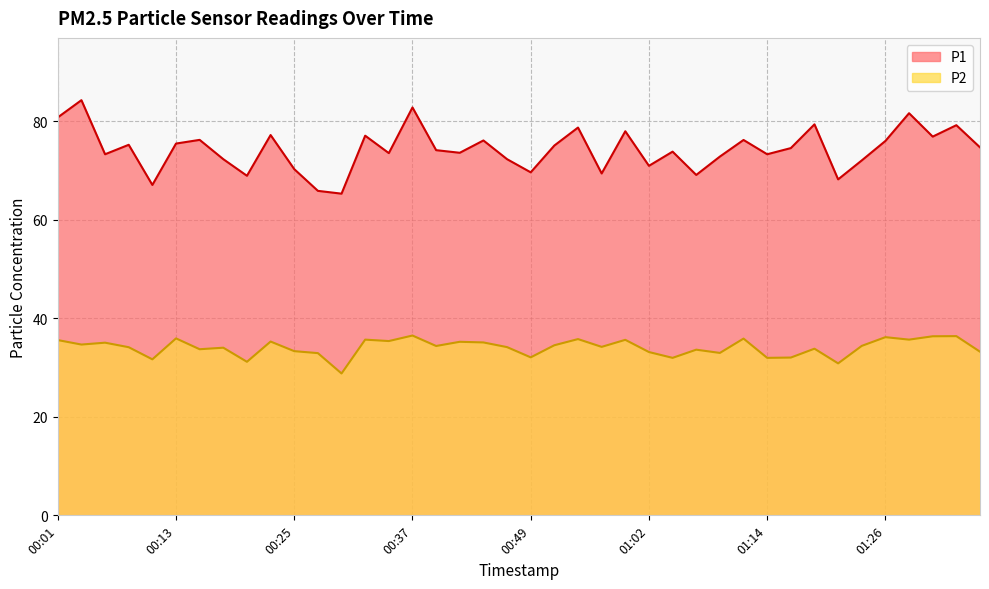

How many series are shown in this chart?

2